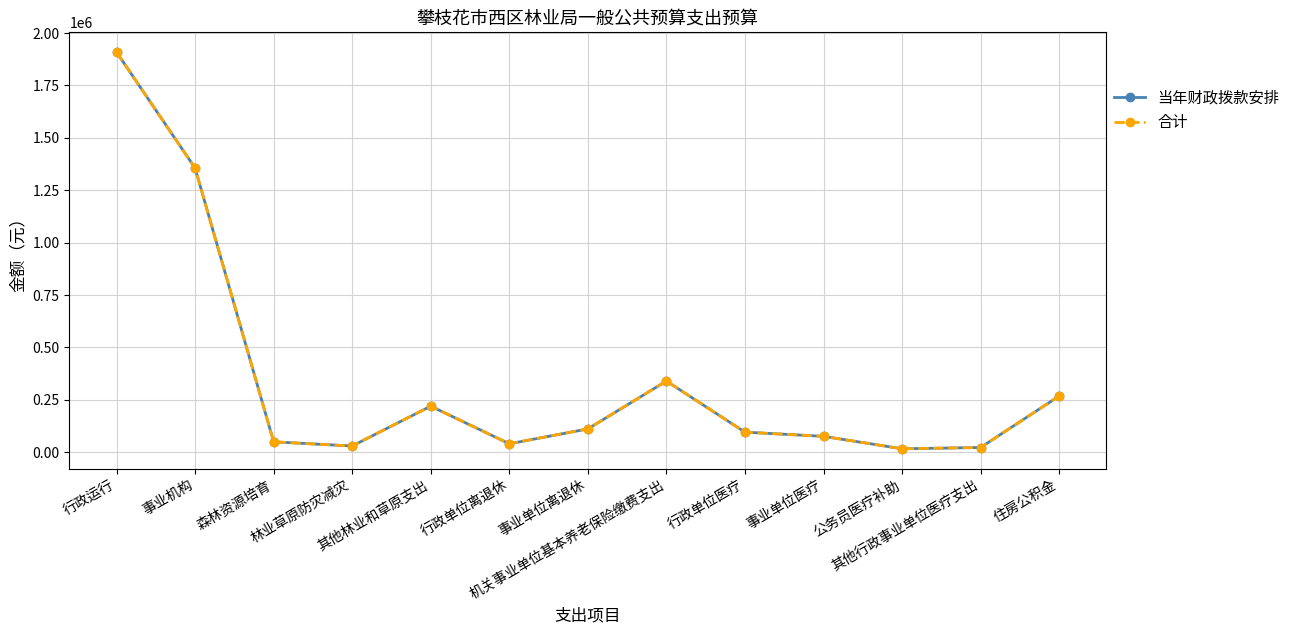

Rank the series at 事业单位医疗 from highest to lowest value.

当年财政拨款安排, 合计